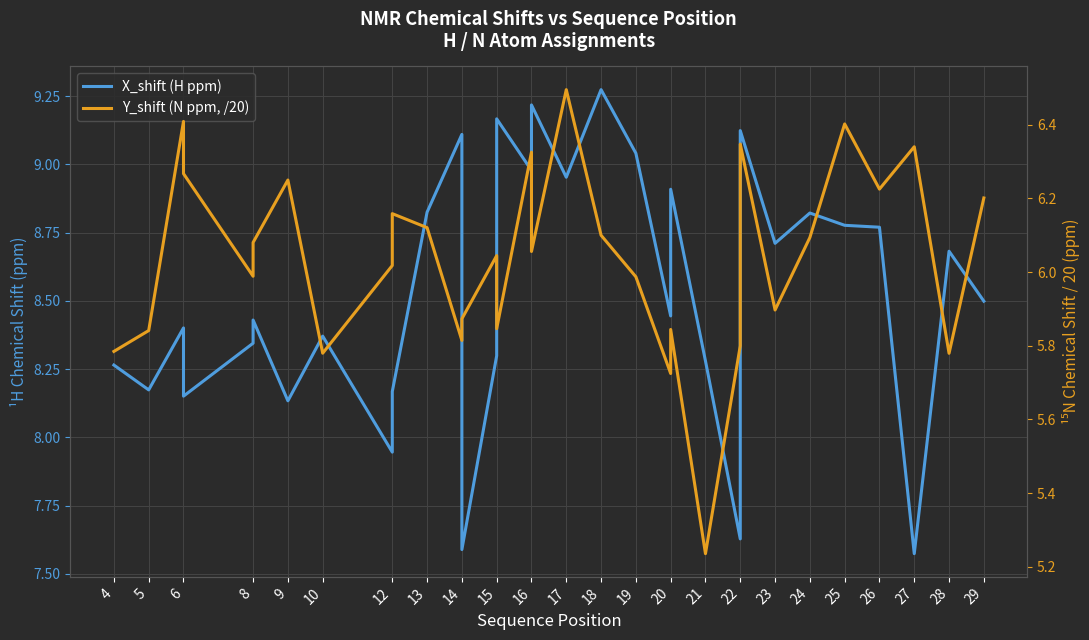

True or false: Y_shift (N ppm, /20) and X_shift (H ppm) intersect in this chart.

False